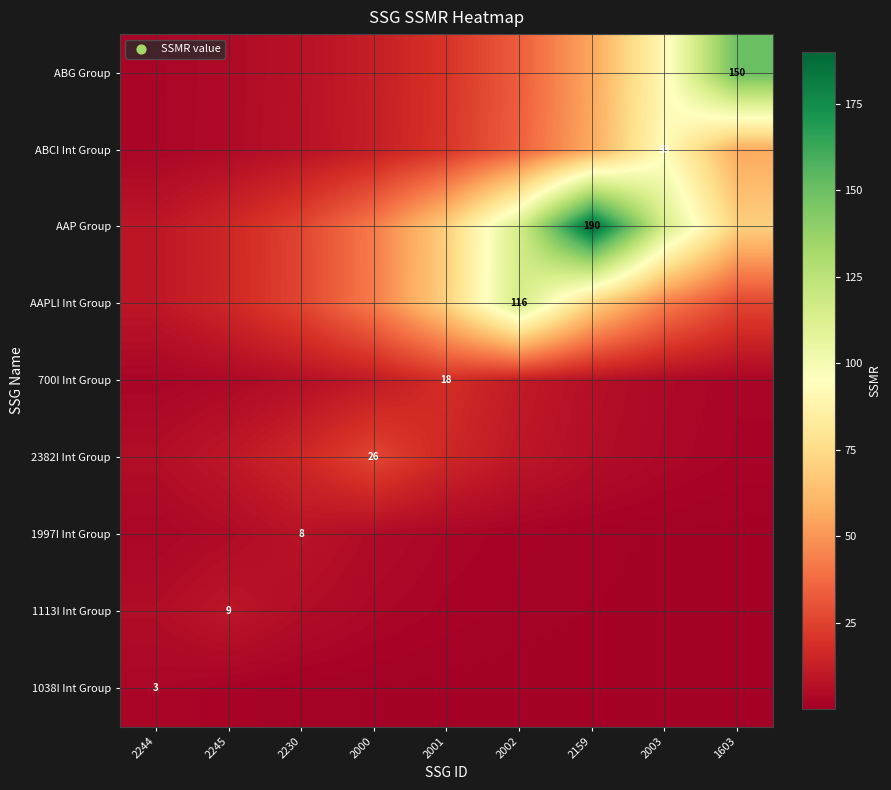

At which label is ABG Group closest to 76?

2003